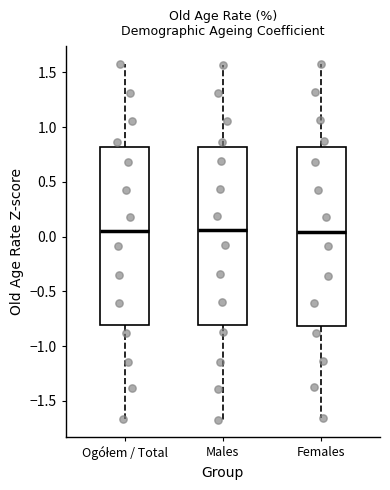

Reading left to right, transcribe this box plot: for each box, give where its median line is, the range the box spans, and where its two whiskers end, as read against the y-axis. The values are not printed on the chart, so give them approximately, as read against the axis.

Ogółem / Total: median 0.05, box -0.80 to 0.80, whiskers -1.65 to 1.55
Males: median 0.05, box -0.80 to 0.80, whiskers -1.65 to 1.55
Females: median 0.05, box -0.80 to 0.80, whiskers -1.65 to 1.60